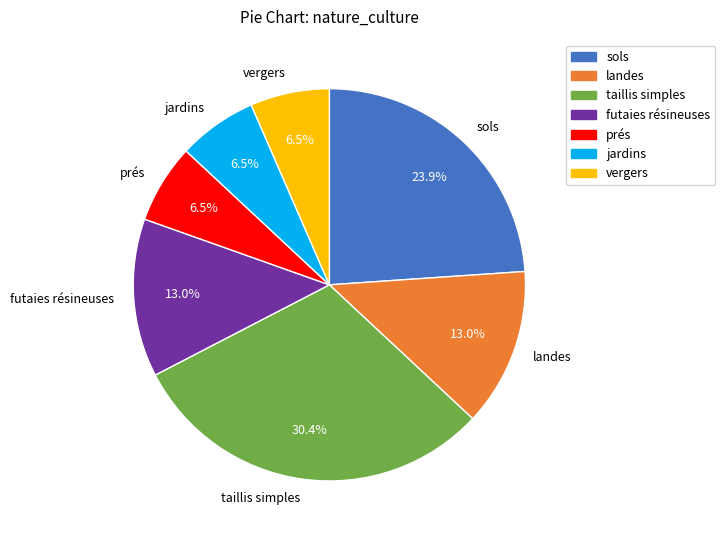

Combined, do taillis simples and landes account for over 50%?

No